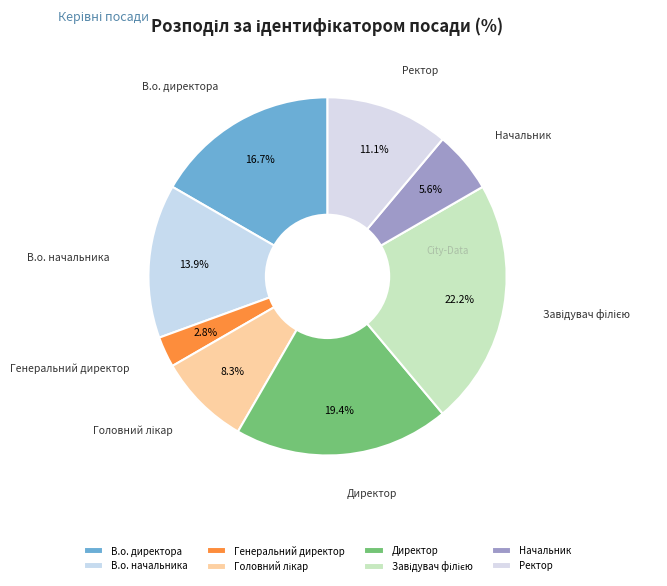

True or false: Директор accounts for 19% of the total.

True